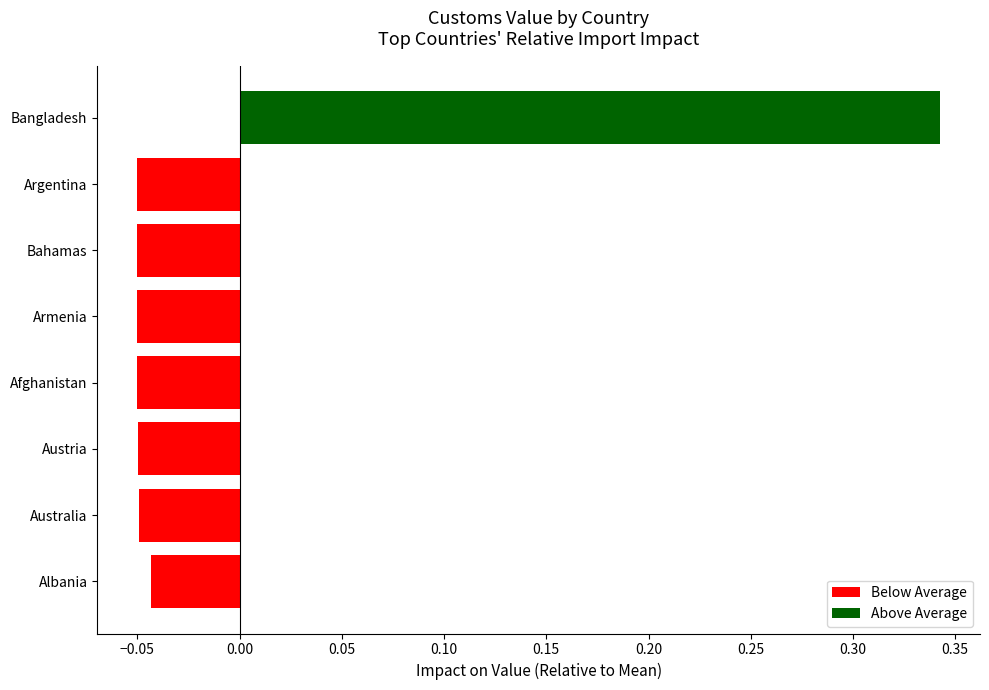

Does the chart contain any negative values?

Yes